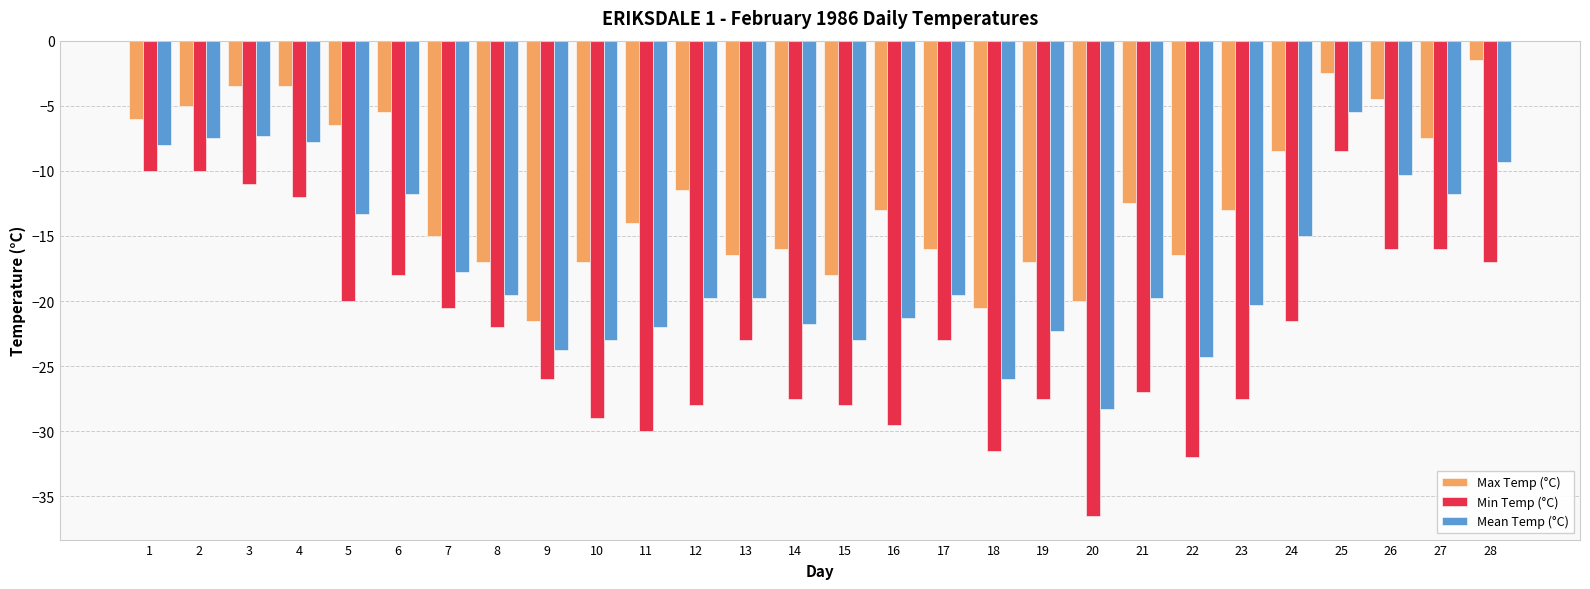

At which category is the sum across all series the highest?

25